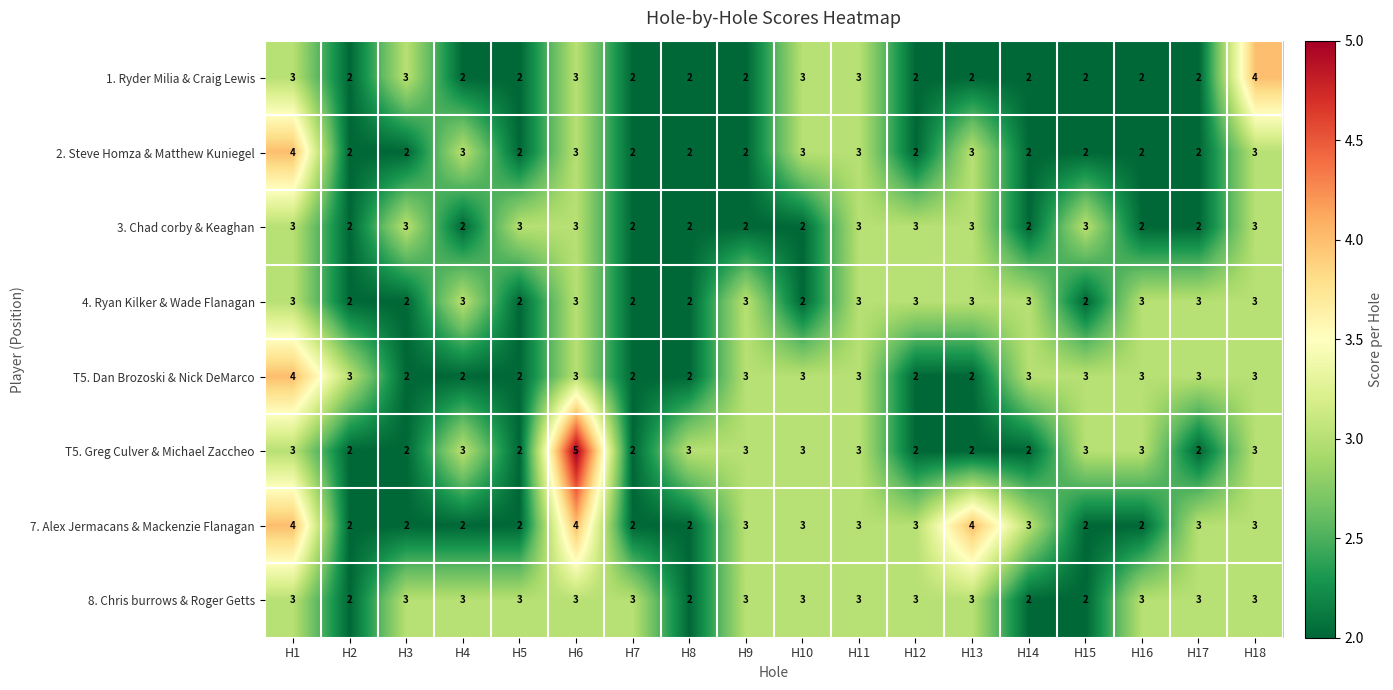

What is the total value across all series at H16?

20